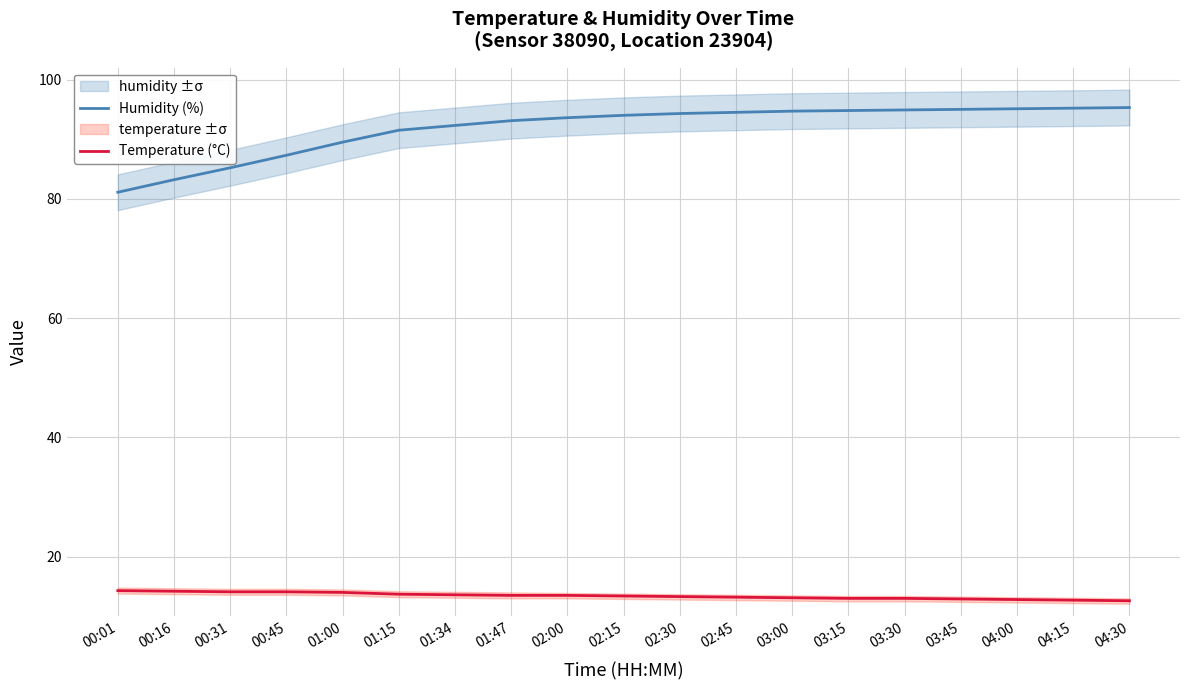

The Humidity (%) series shows 95.0 at 03:45. True or false?

True